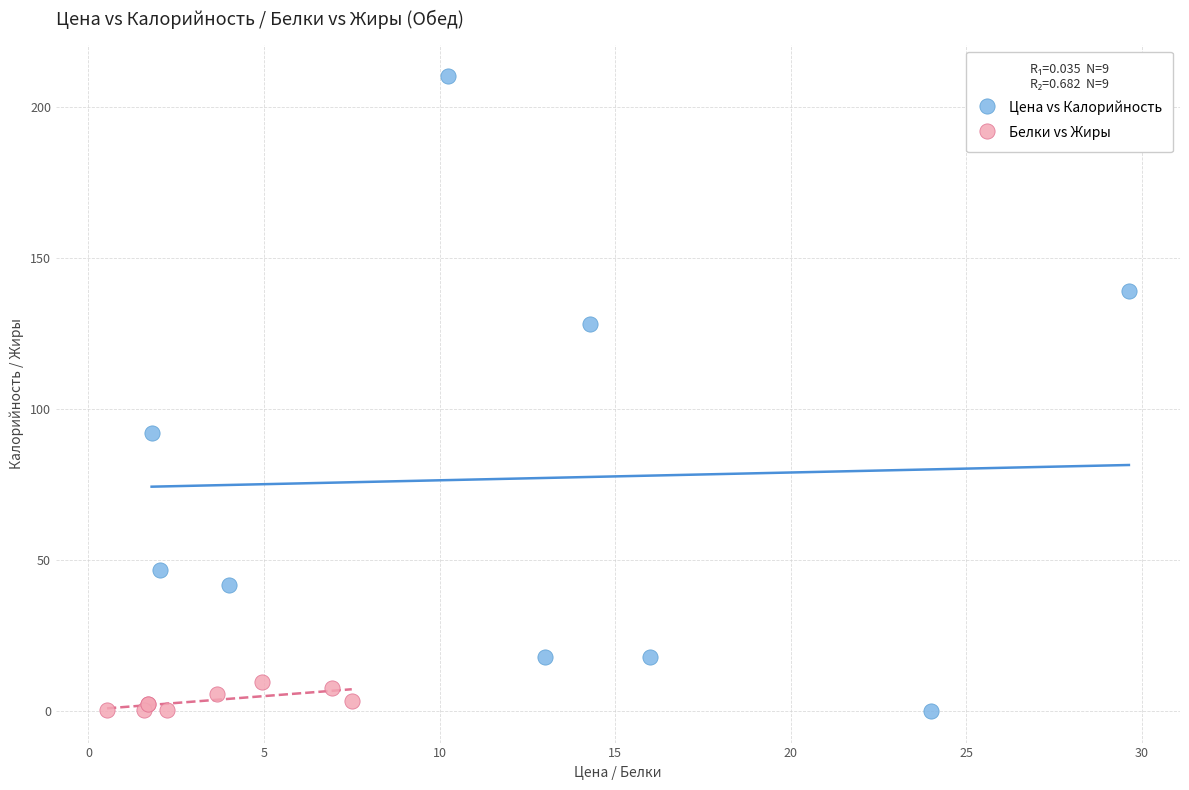

Which series reaches the maximum Y coordinate?

Цена vs Калорийность